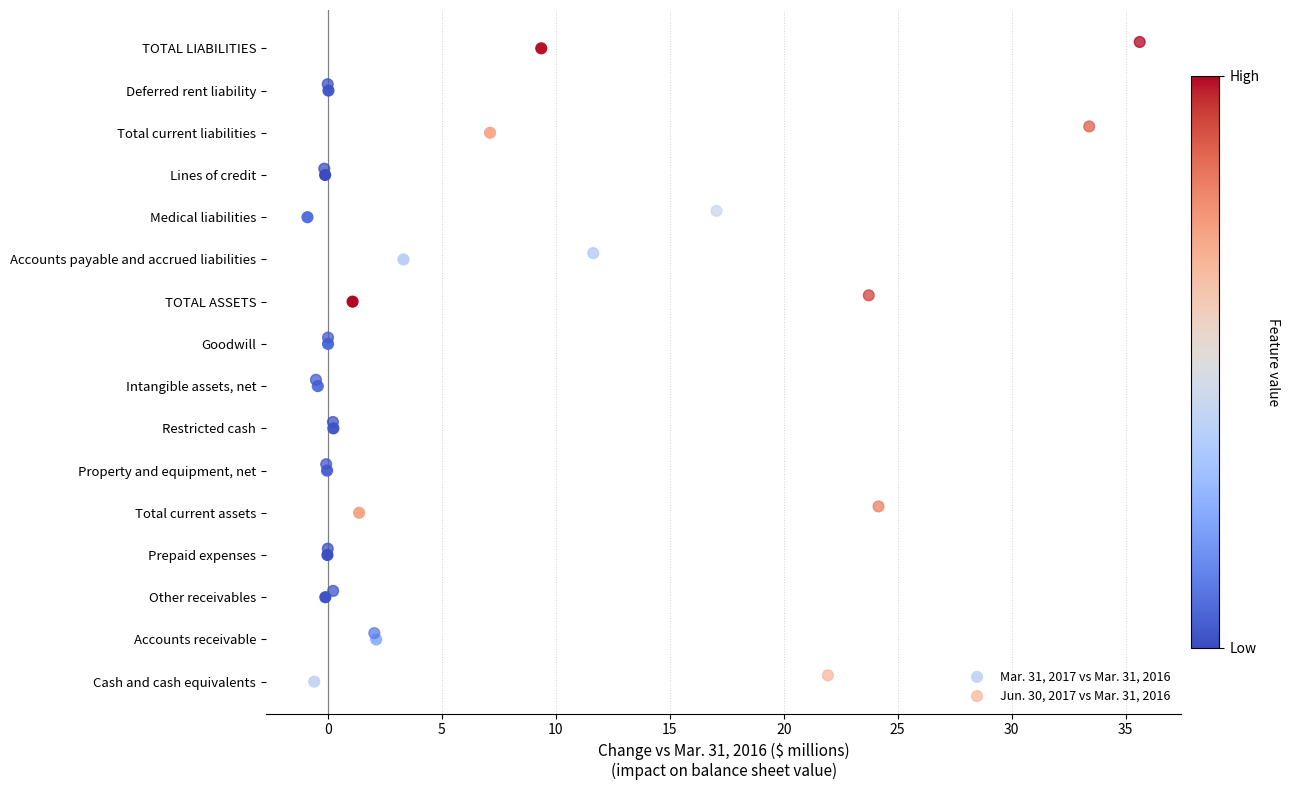

Which series contains the lowest Y value?

Mar. 31, 2017 vs Mar. 31, 2016